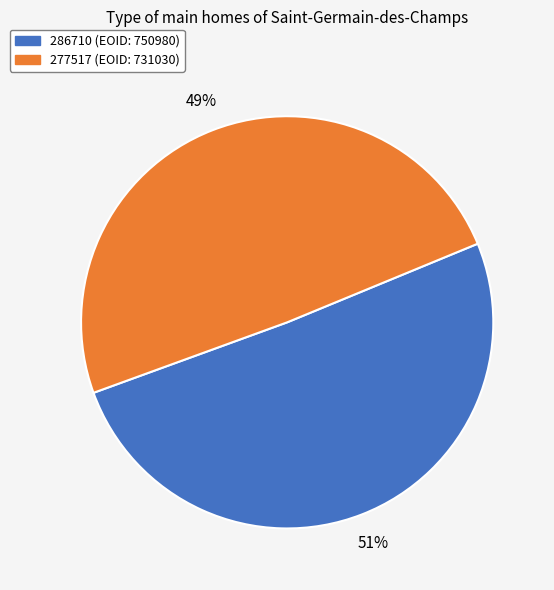

Do 277517 and 286710 together represent more than half of the pie?

Yes